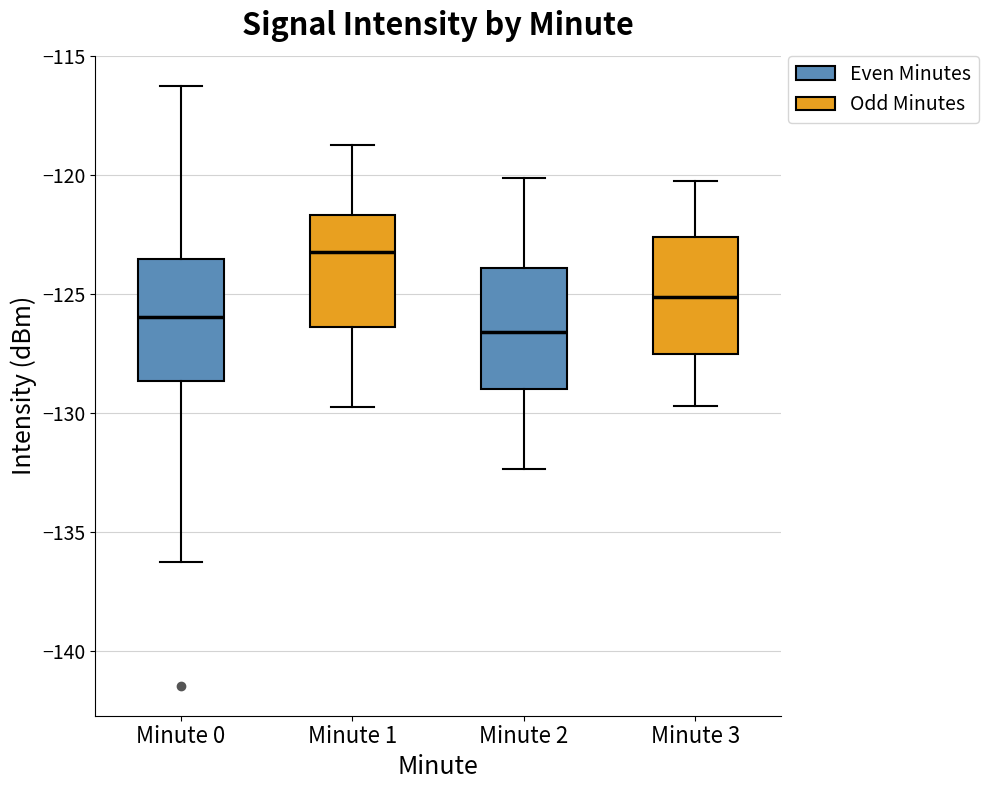

Where does the upper whisker of the box for Minute 3 end on the y-axis? The values are not printed on the chart, so give them approximately, as read against the axis.

-120.0